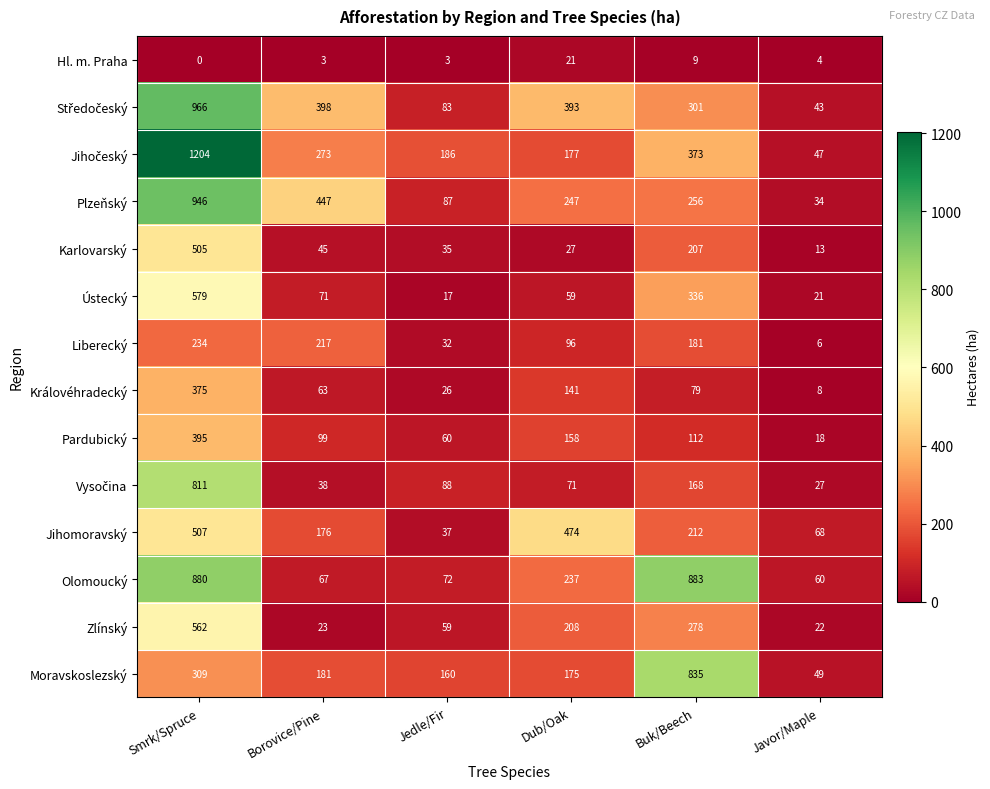

Which series changed the most between Buk/Beech and Javor/Maple?

Olomoucký